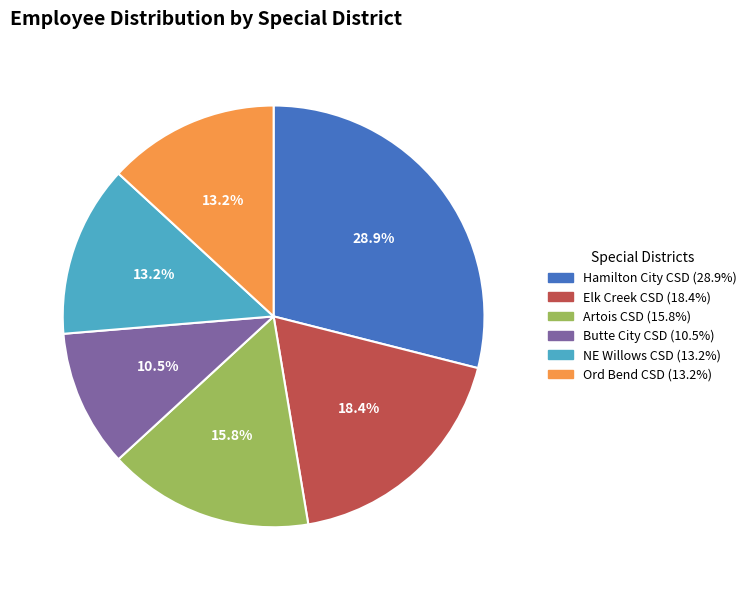

What is the smallest slice in the pie chart?

Butte City Community Services District